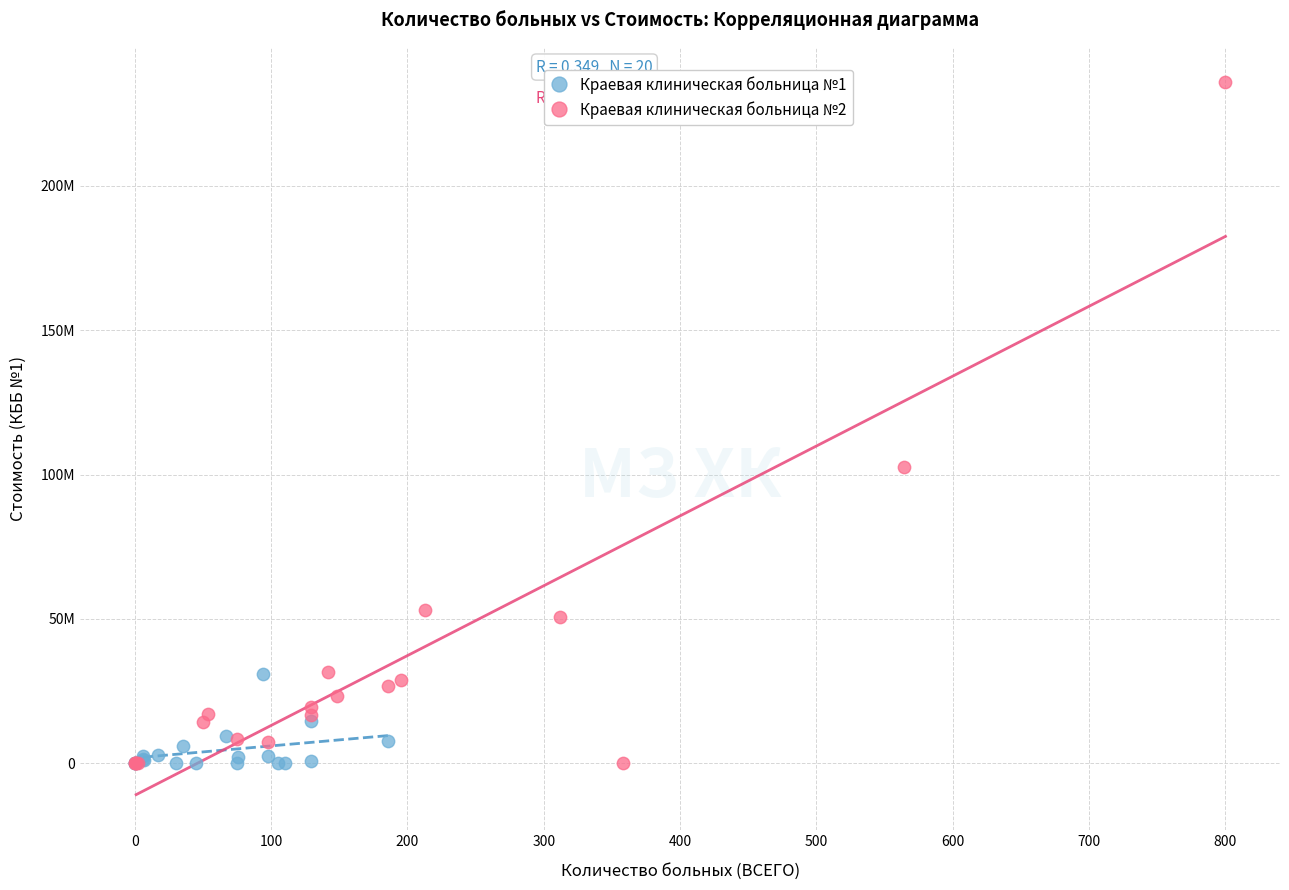

Which series has the widest spread of Y values?

Краевая клиническая больница №2